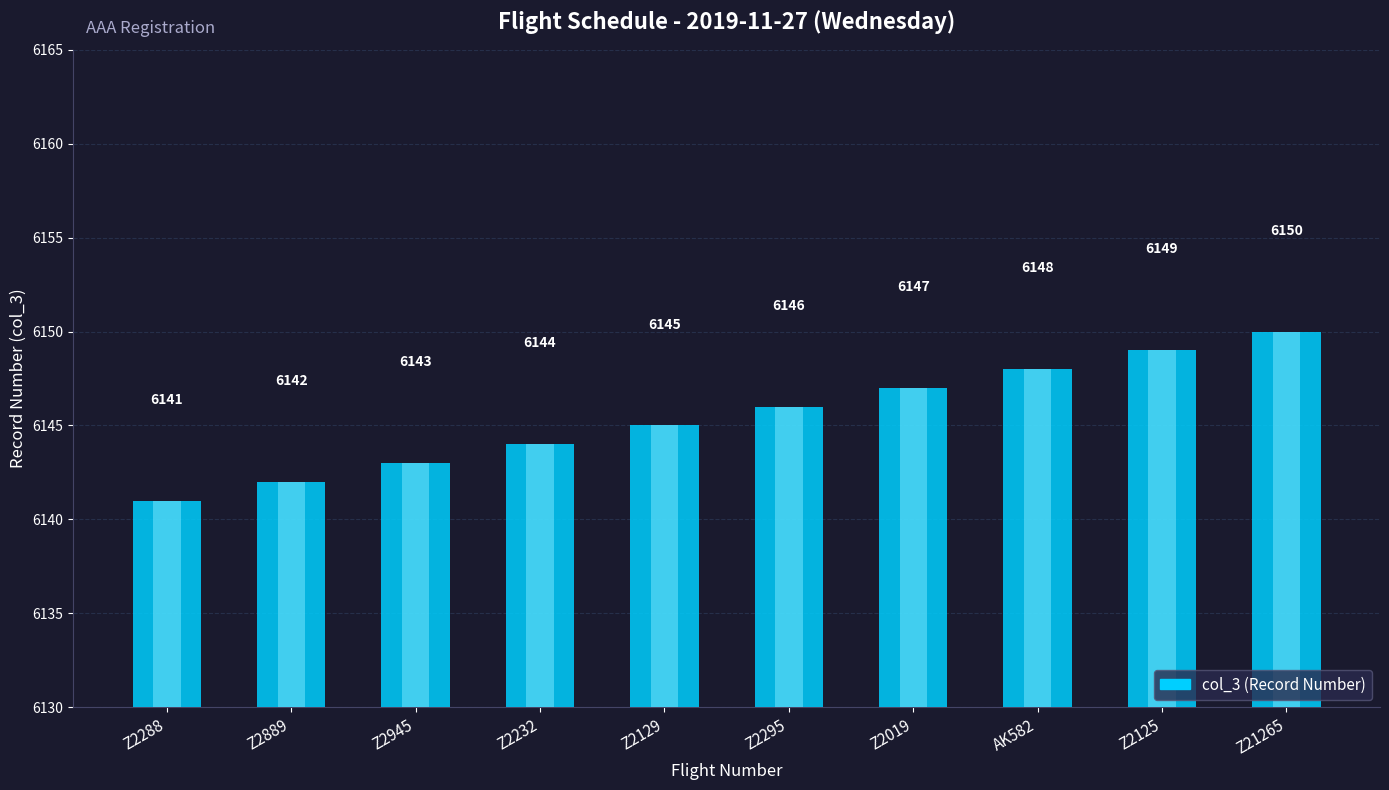

How many values are between 6143 and 6148?

6